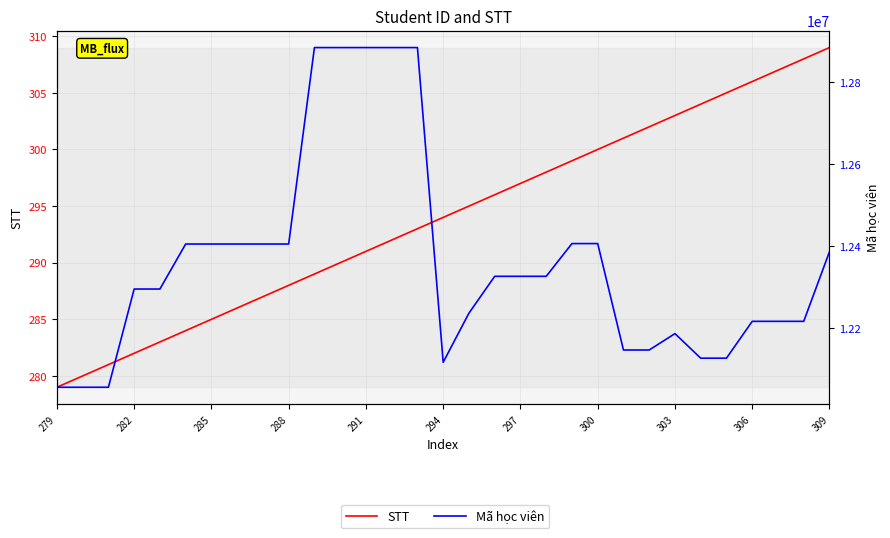

How many data points in Mã học viên are less than 12326035?

15